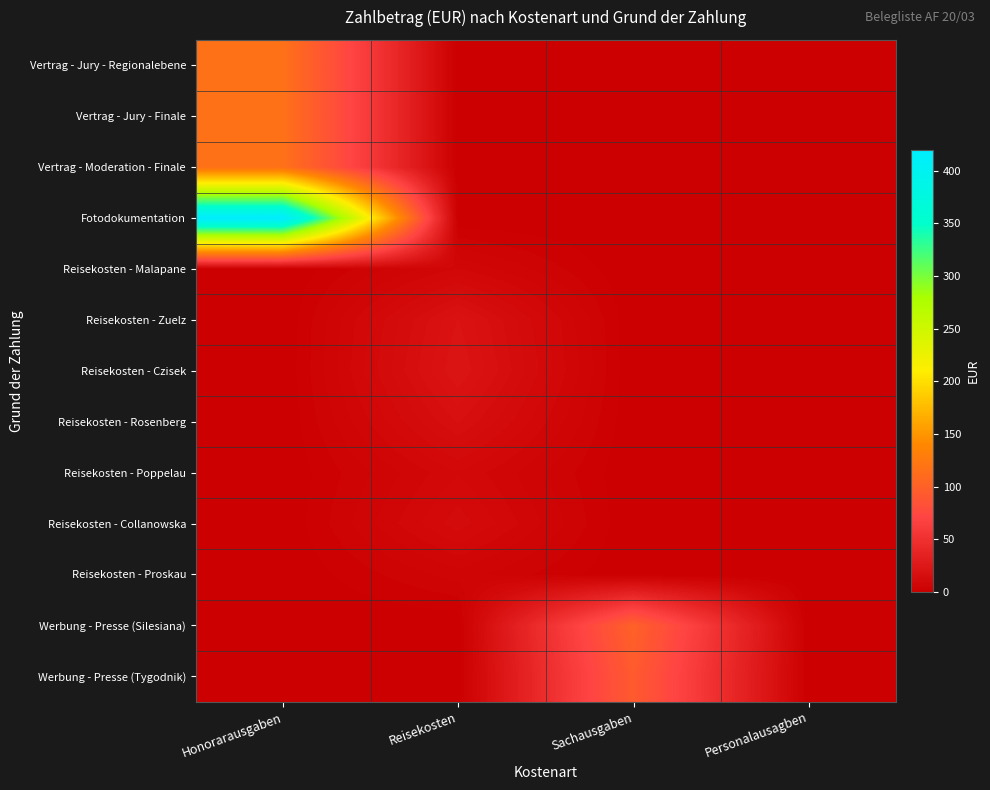

Which category has the highest value across all series?

Honorarausgaben